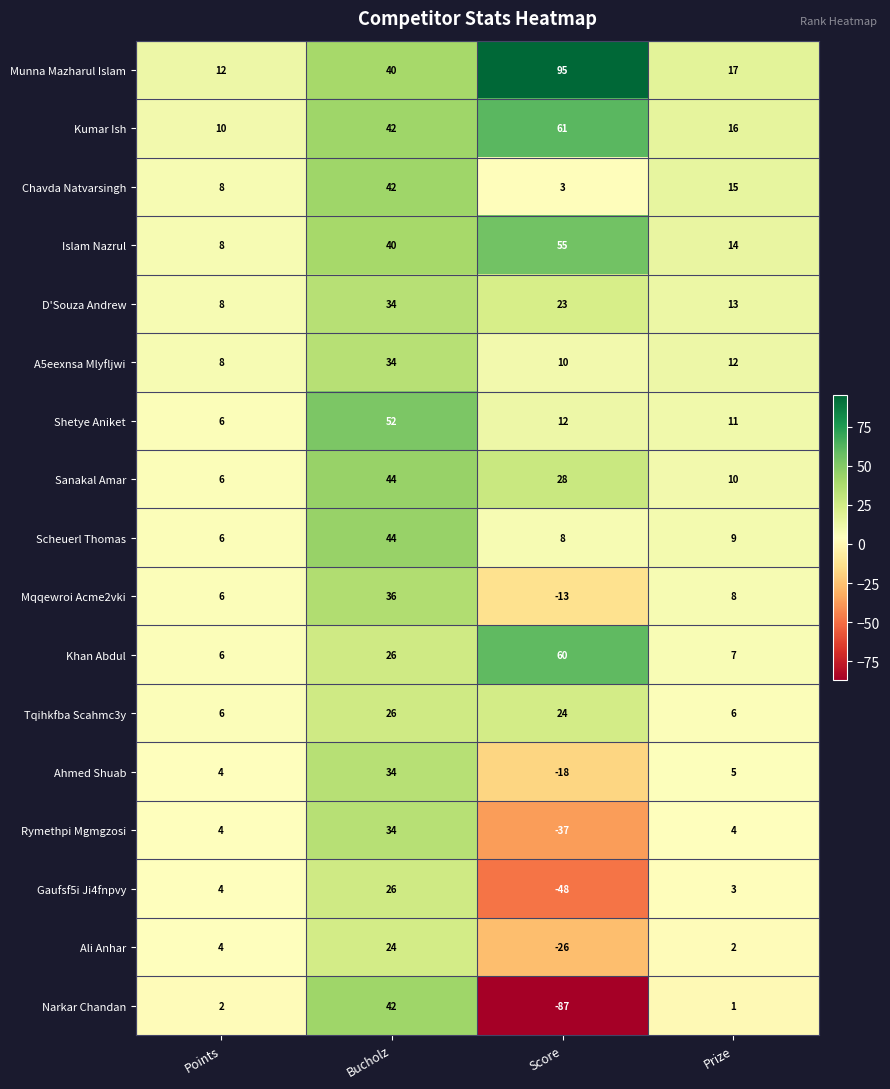

At which label does A5eexnsa Mlyfljwi first exceed 12?

Bucholz